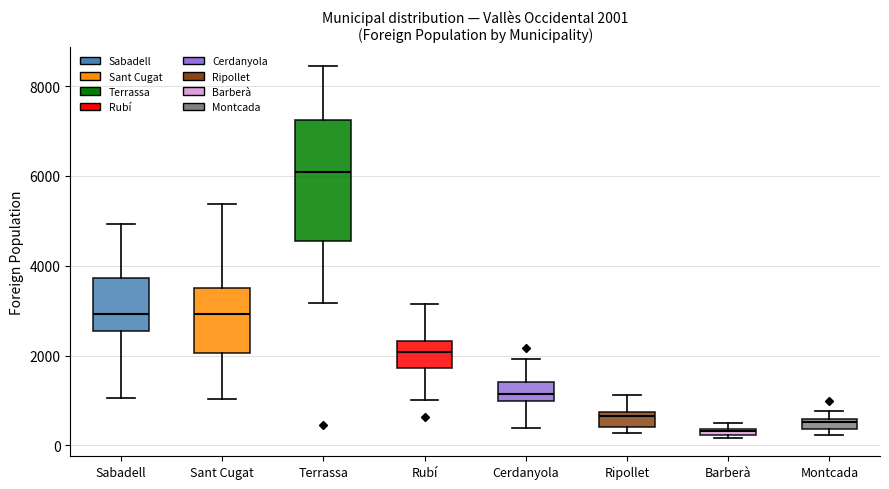

Comparing the boxes themselves (not the whiskers), which one is the tallest?

Terrassa